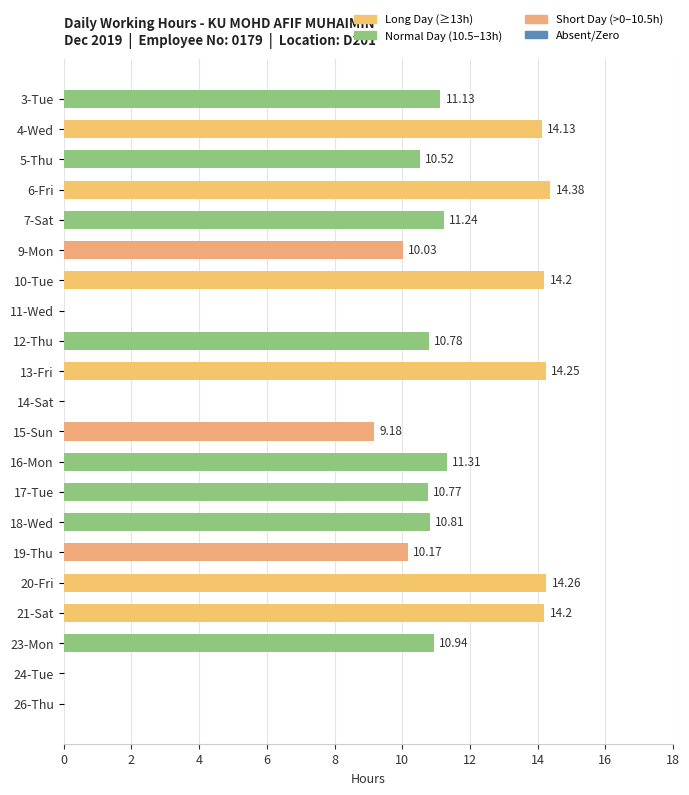

What is the change in value from 4-Wed to 21-Sat?

+0.1